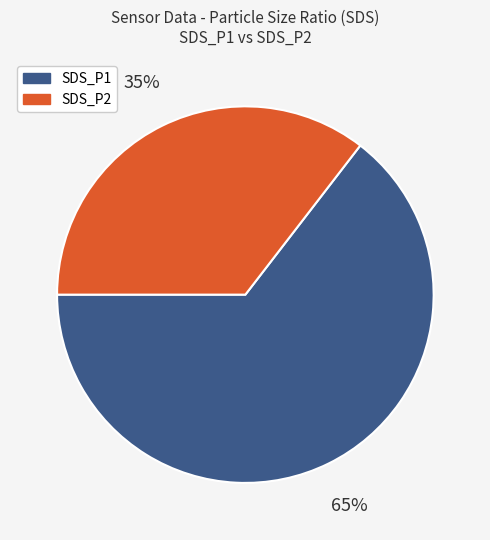

To the nearest percent, what is the combined percentage of SDS_P1 and SDS_P2?

100%